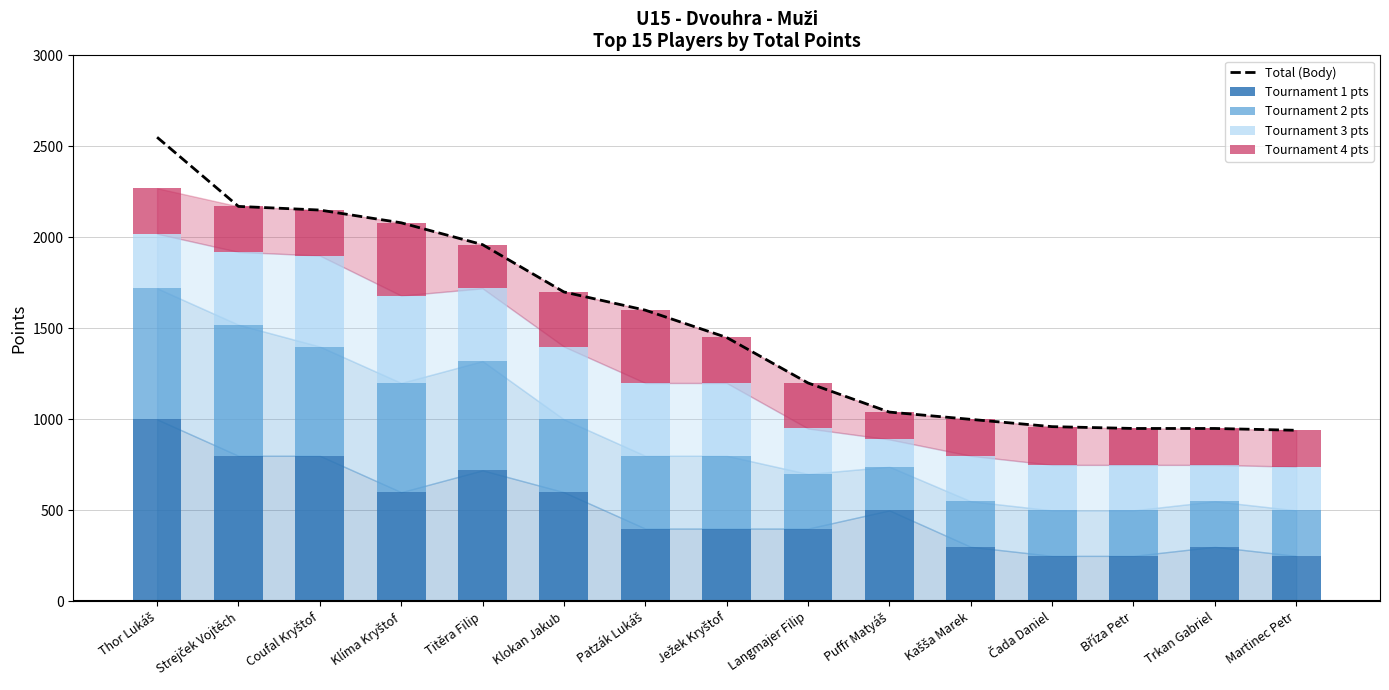

What is the average value of the Tournament 2 pts series?

415